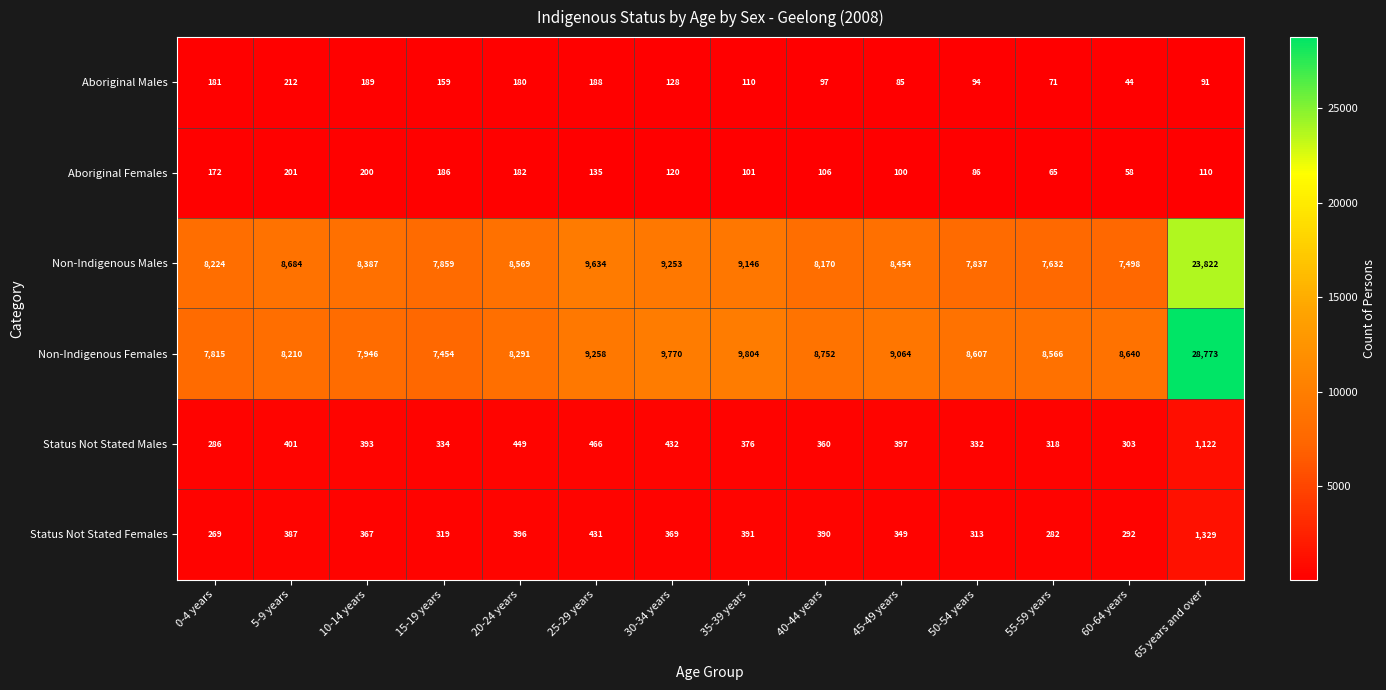

Which series has the largest total across all categories?

Non-Indigenous Females